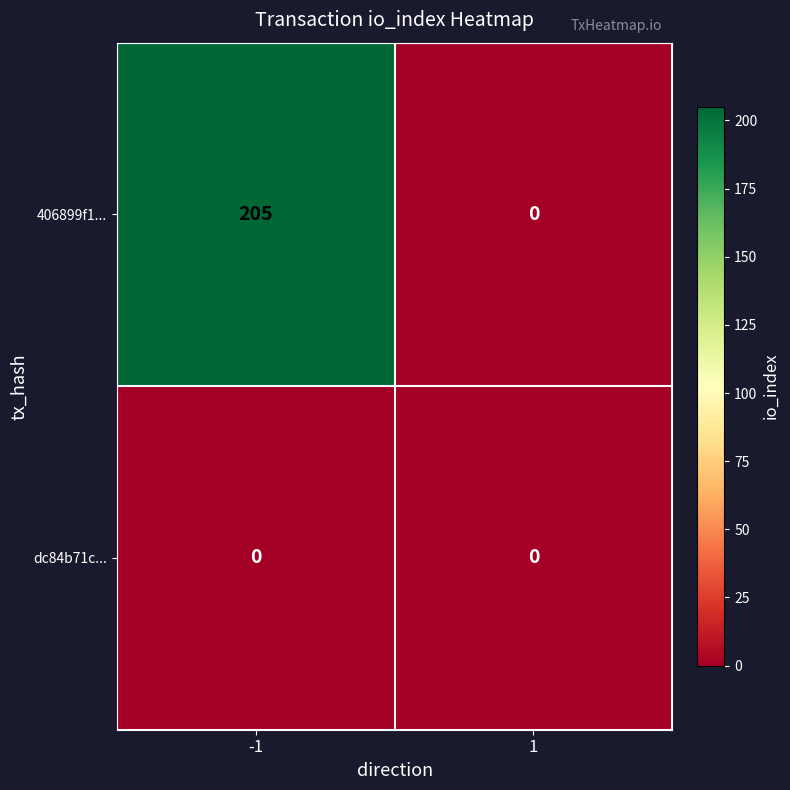

At how many categories does at least one series exceed 72?

1